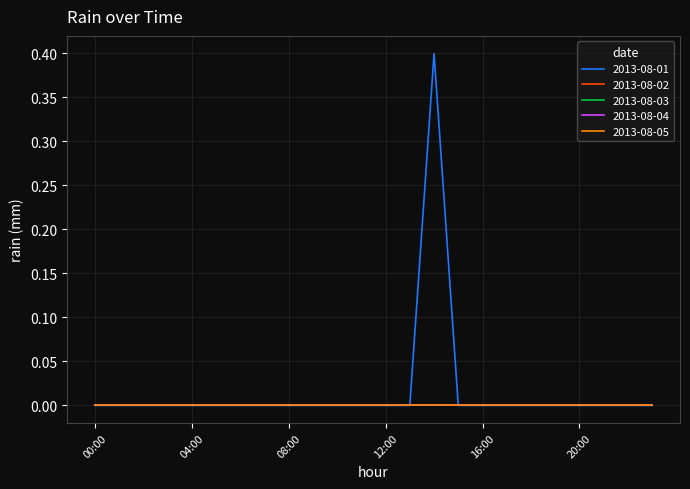

Count the 2013-08-01 values in the range 0 to 1.

24